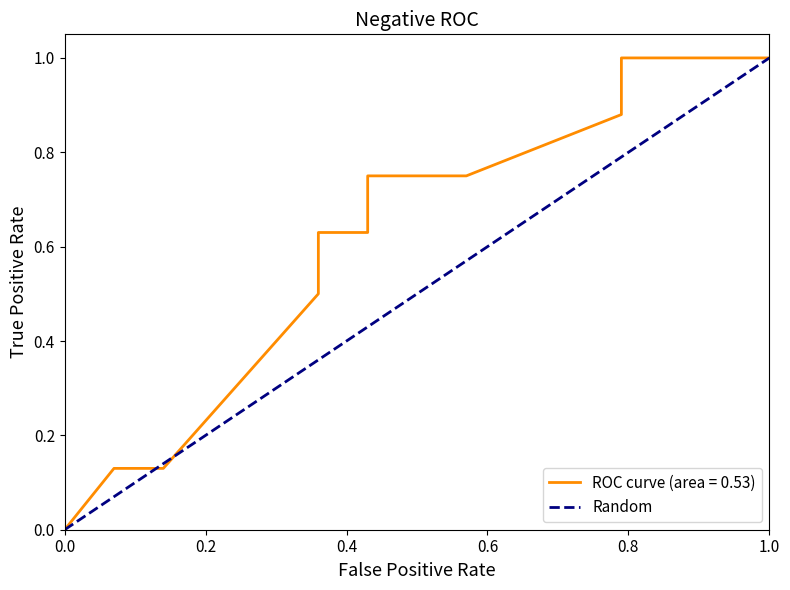

True or false: there are more than 2 points higher than both neighbors.

False